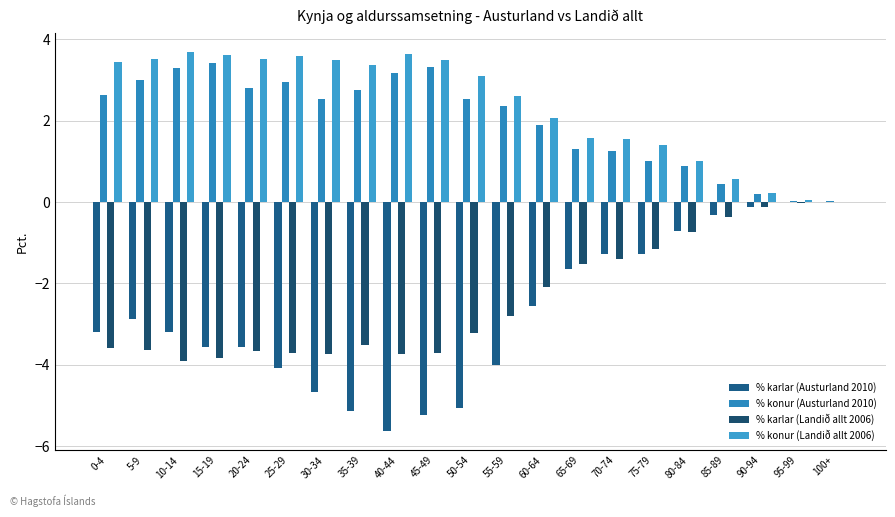

At which label does % karlar (Austurland 2010) first exceed -3?

5-9